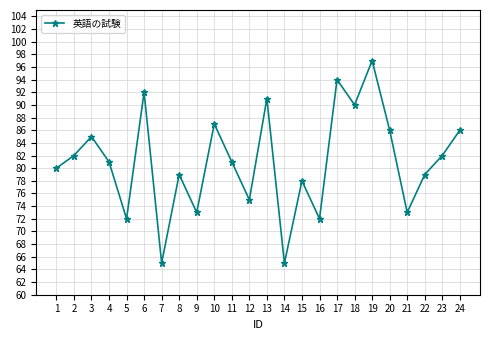

How many data points does each series have?

24